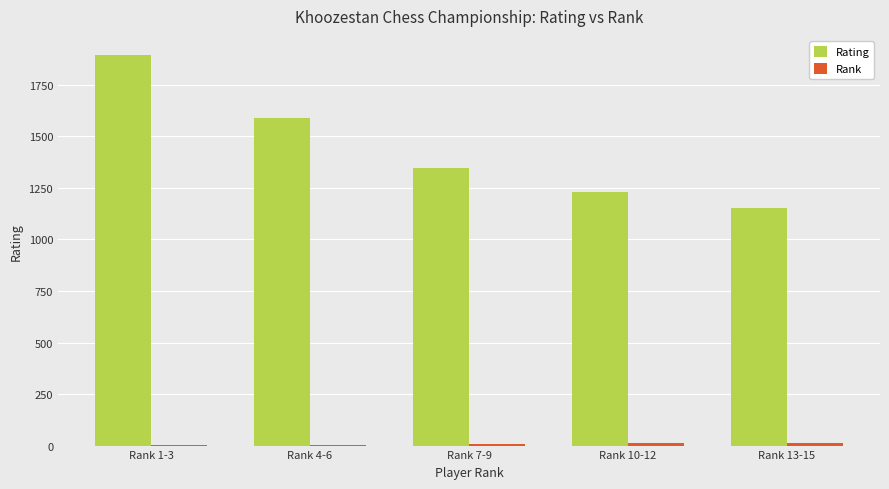

Which series has the largest total across all categories?

Rating